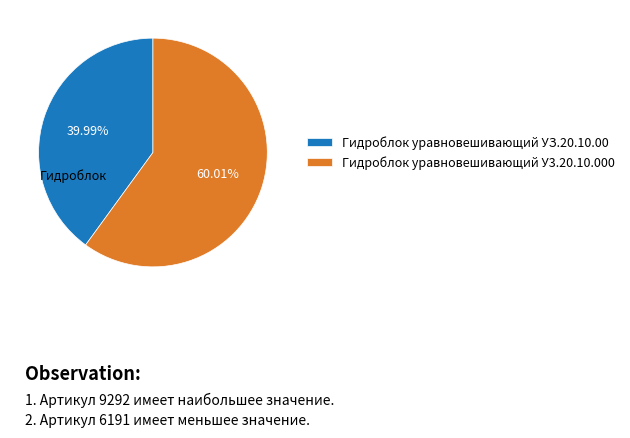

Rank the categories by value from lowest to highest.

Гидроблок уравновешивающий УЗ.20.10.00, Гидроблок уравновешивающий У3.20.10.000